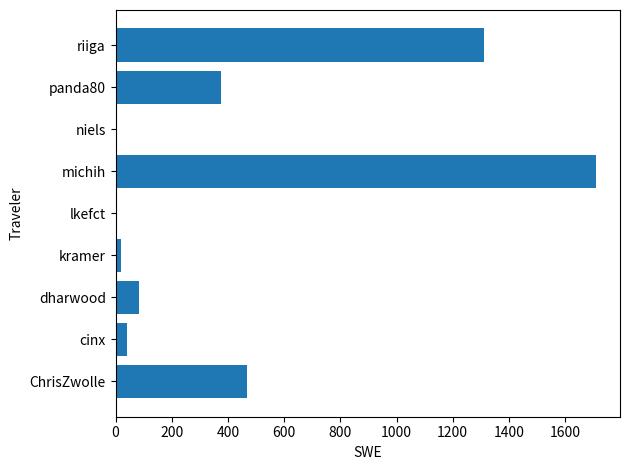

Are the bars horizontal?

Yes